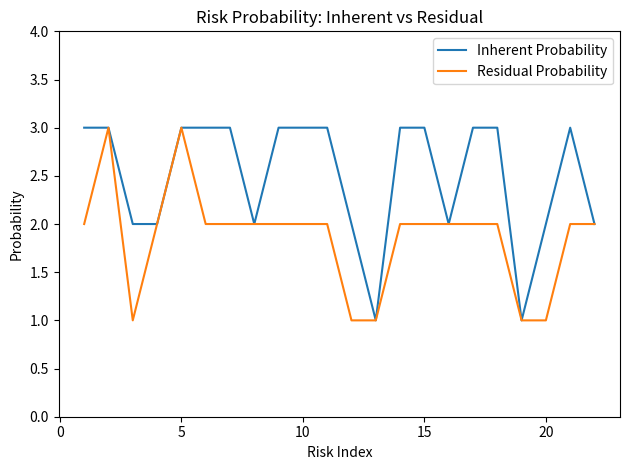

What is the maximum value shown in the chart?

3